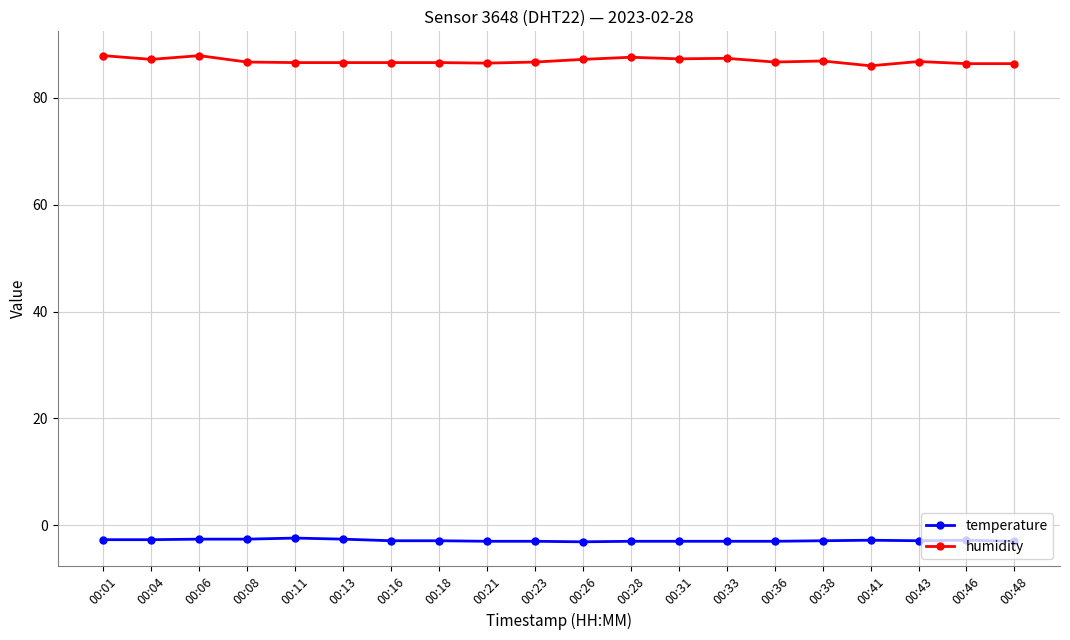

What is the value of the temperature point at the 16th from the left?

-2.9